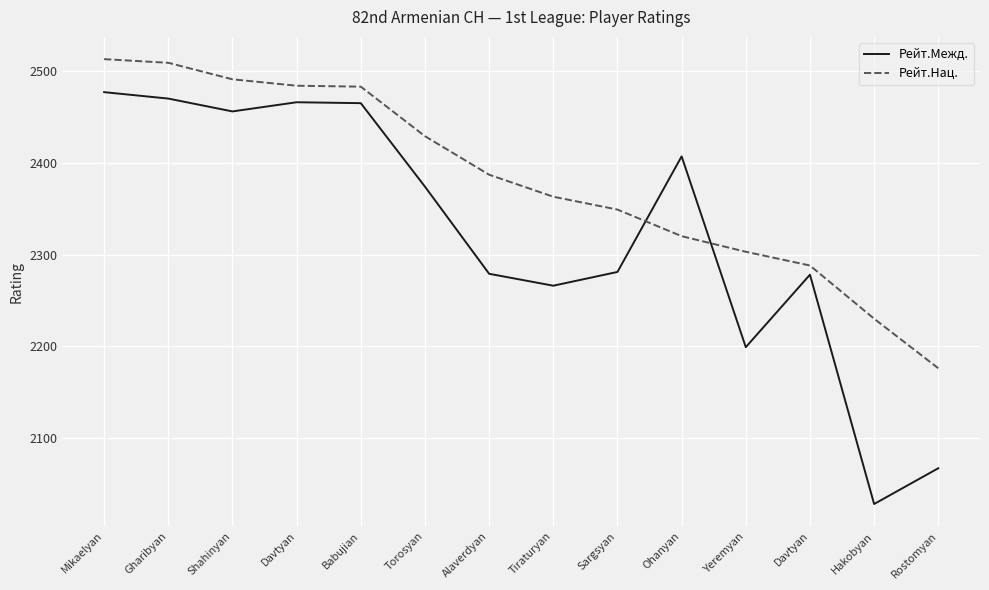

Is this an area chart (filled region under the line)?

No